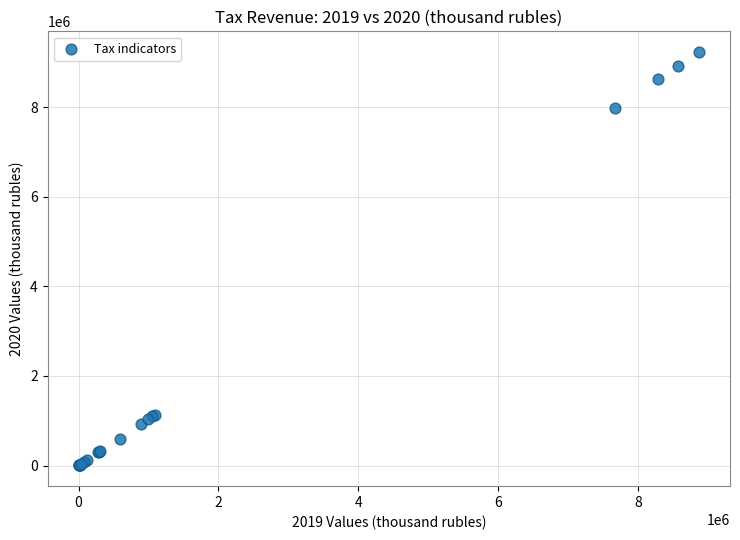

What Y value in the scatter plot is closest to 4618525?

7992450.0